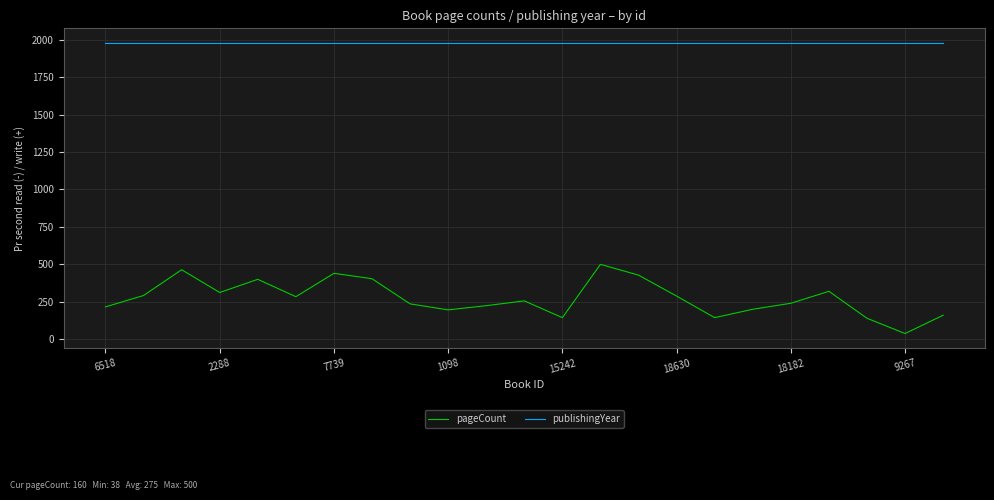

What are all the series names shown in the legend?

pageCount, publishingYear